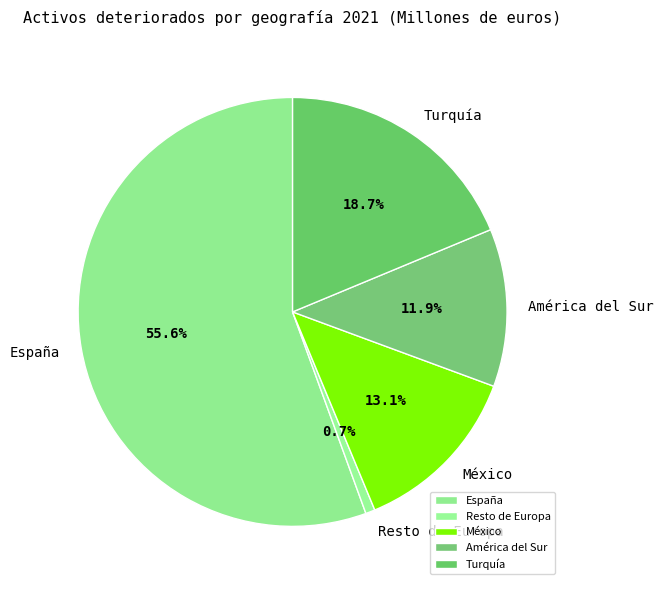

Which category has the smallest portion of the pie?

Resto de Europa